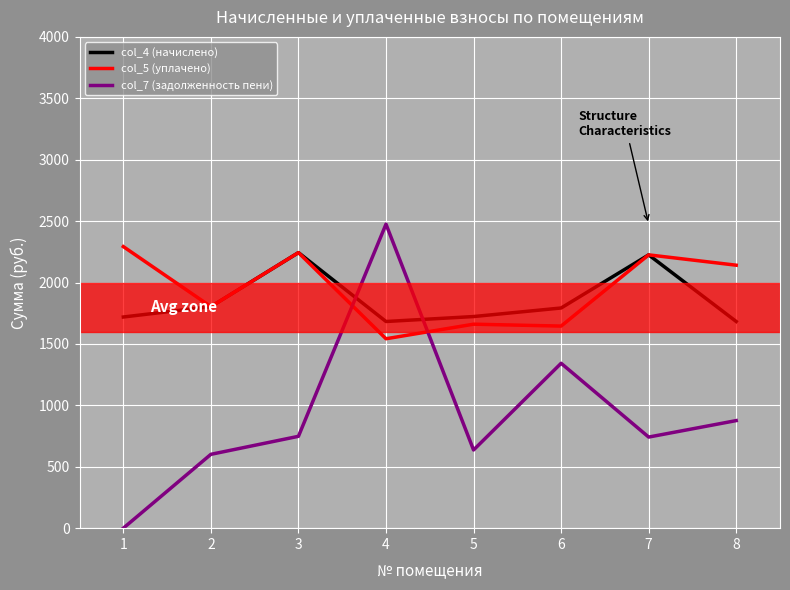

The value of col_5 (уплачено) at 5 is 1660.8. True or false?

True